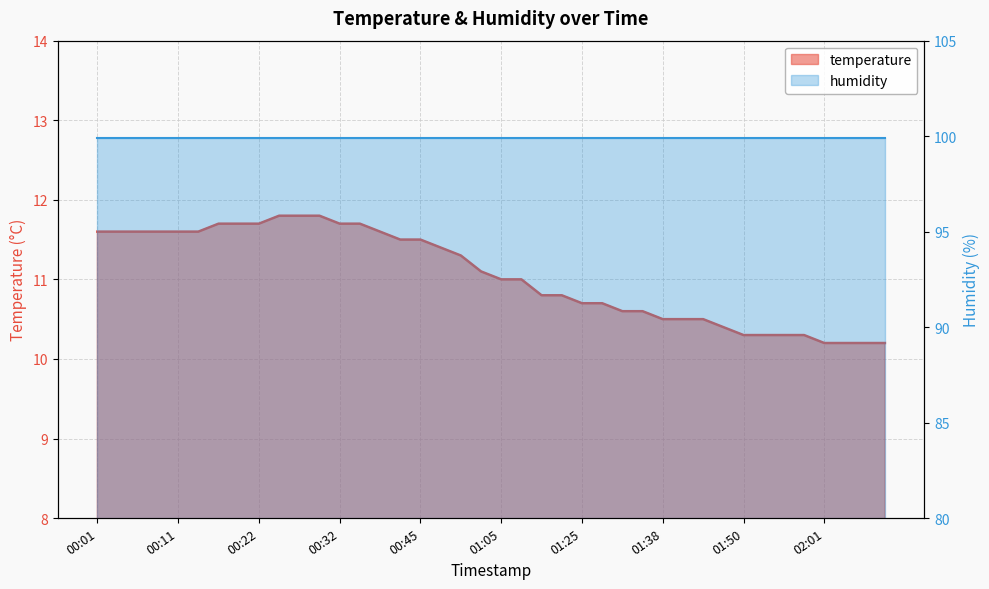

What is the value of the 25th point from the left?

10.7